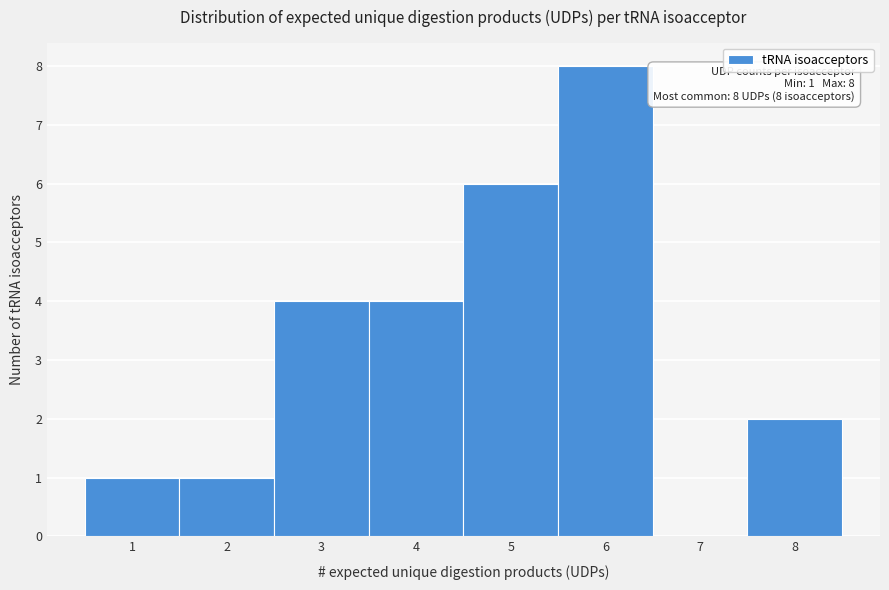

Over which range of the x-axis is the bar tallest?

5.5 to 6.5